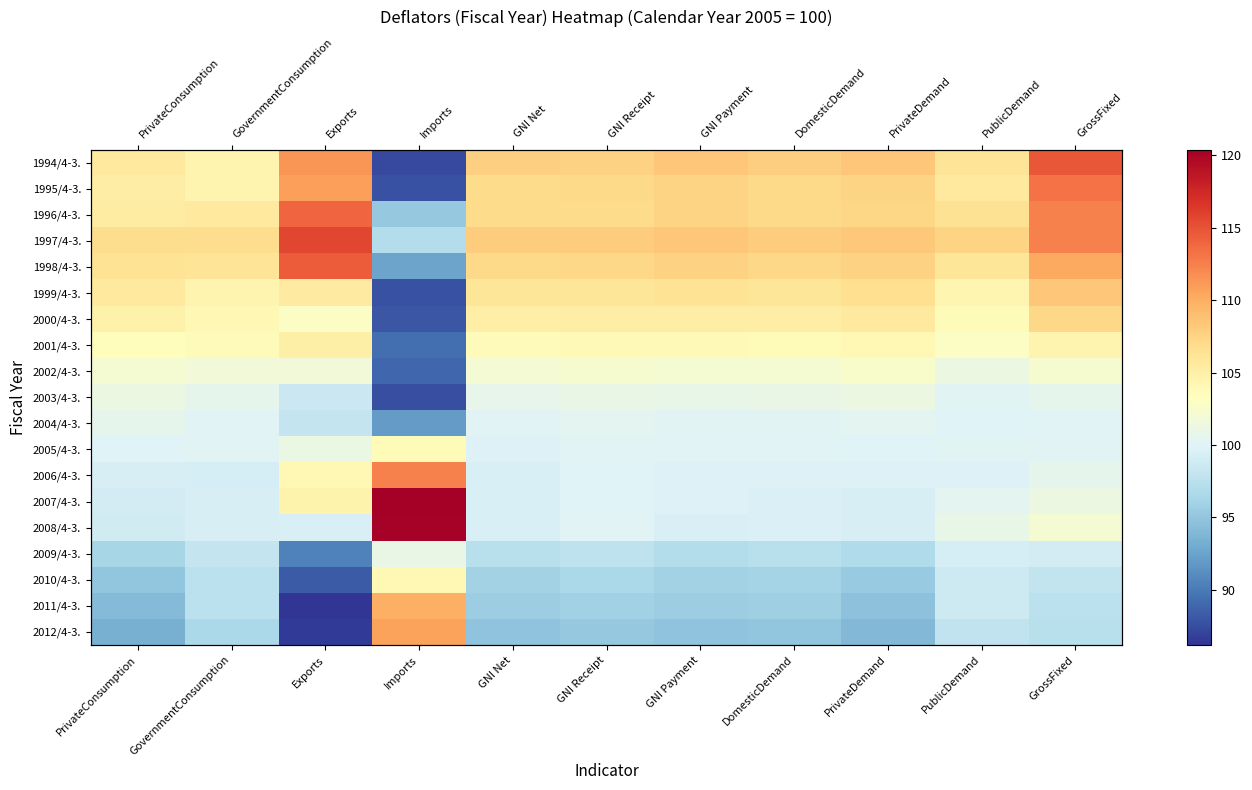

Read the 2005/4-3. value at Exports.

101.1